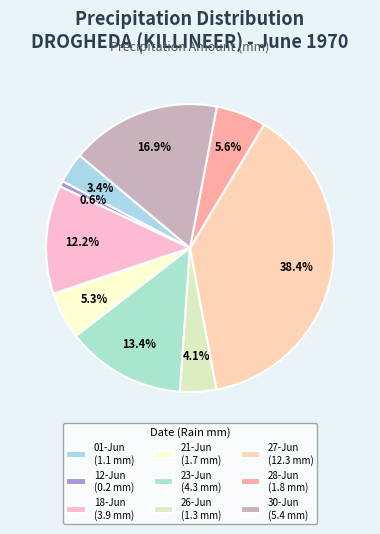

To the nearest percent, what is the difference between the largest and smallest slice percentages?

38%